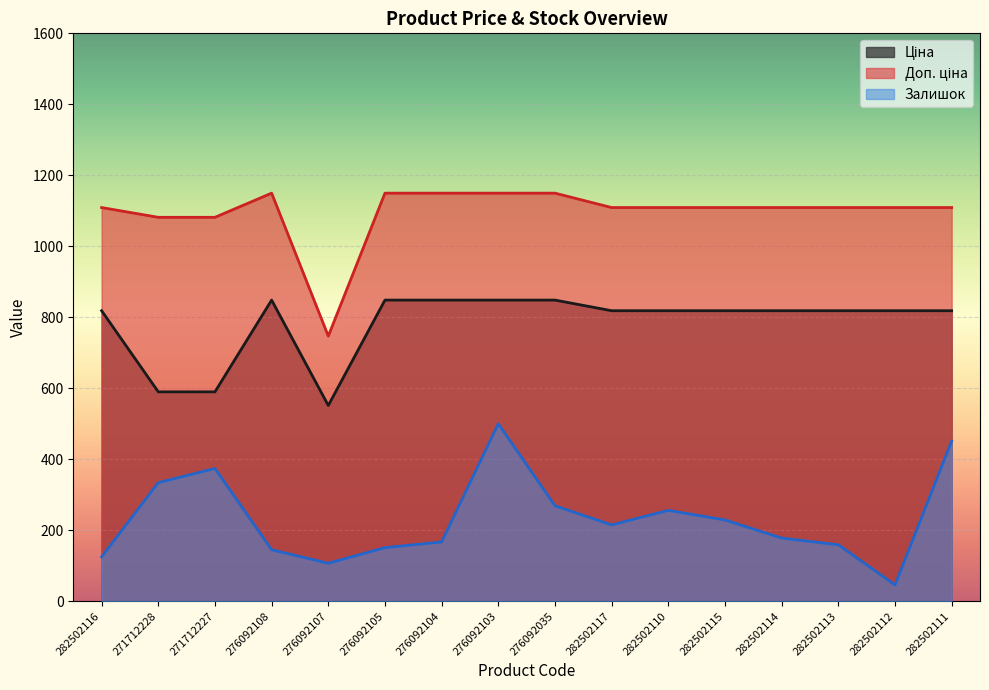

What is the value of the Залишок point at the 16th from the left?

451.0